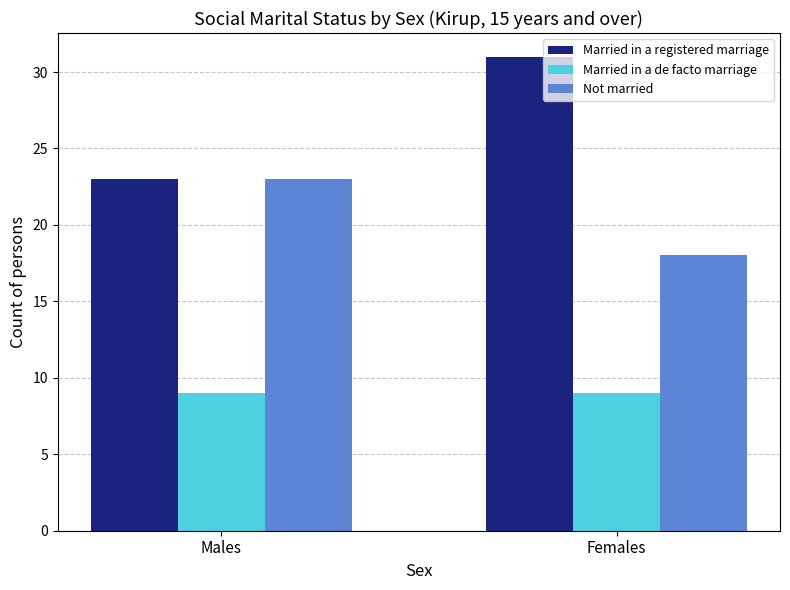

What is the value of the Married in a de facto marriage bar at the 1st from the left?

9